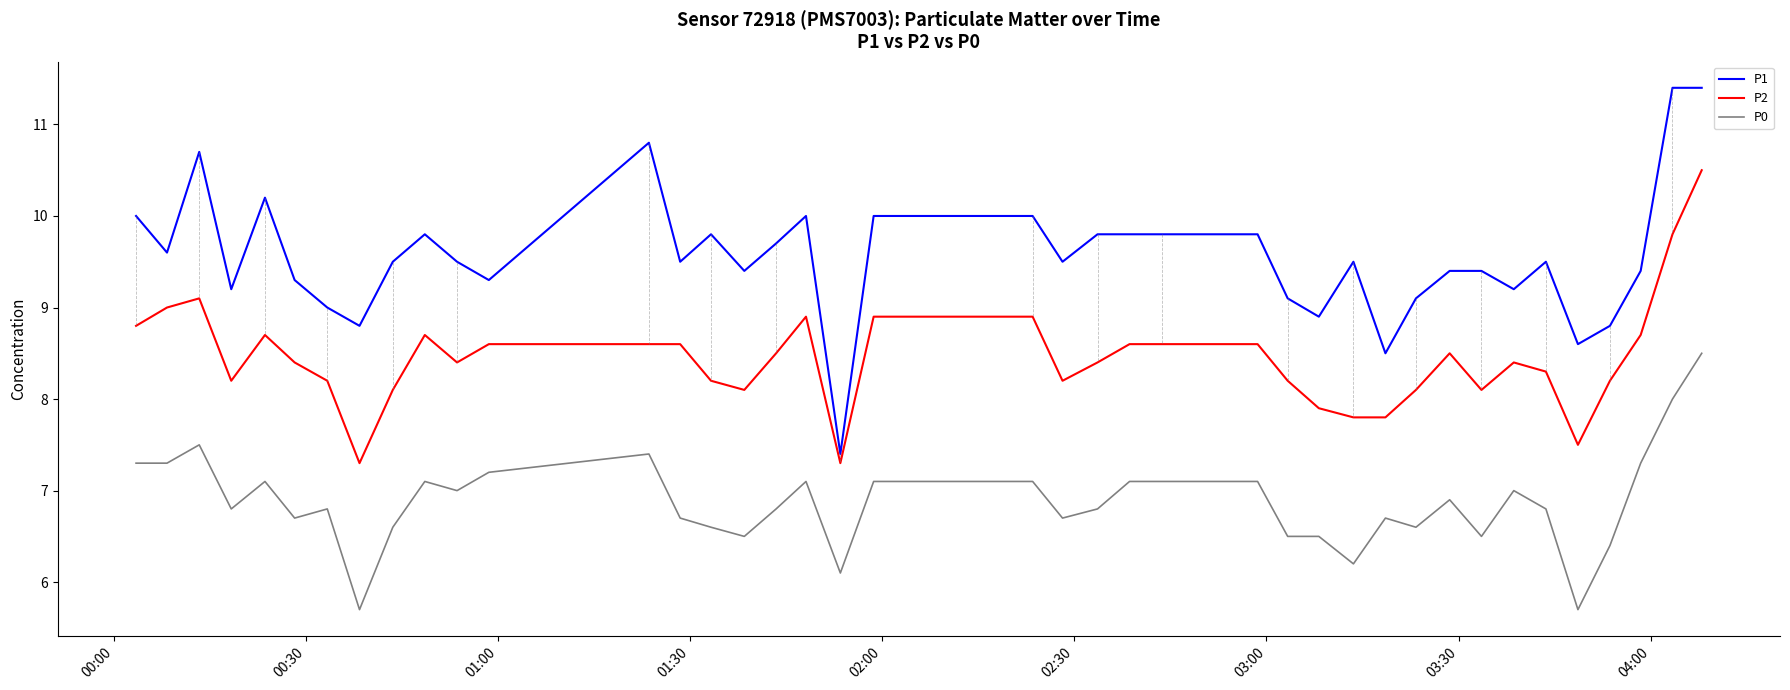

Which series has the widest spread of values?

P1